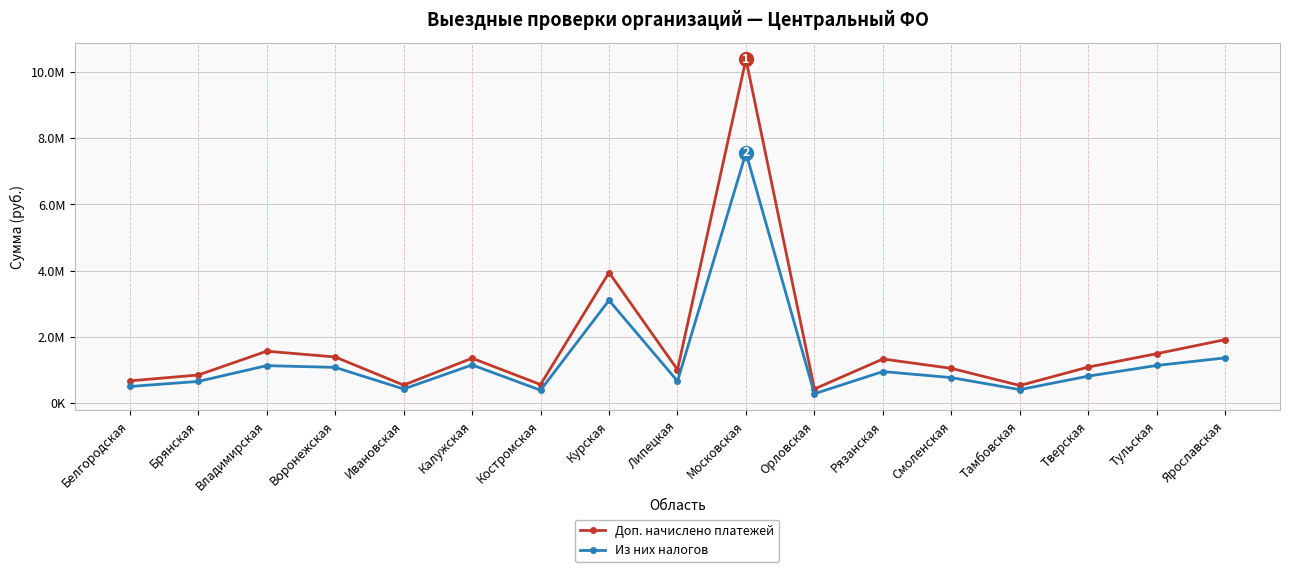

Rank the series by their maximum value, from highest to lowest.

Доп. начислено платежей, Из них налогов